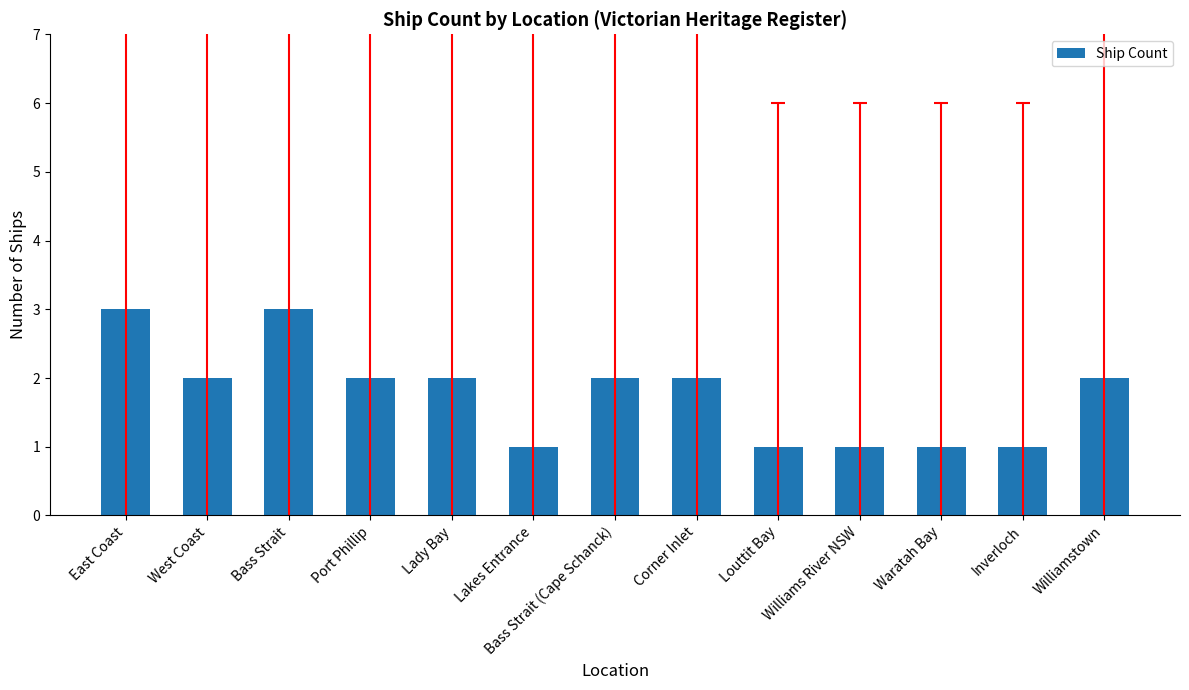

The chart shows a value of 1 at Bass Strait (Cape Schanck). True or false?

False